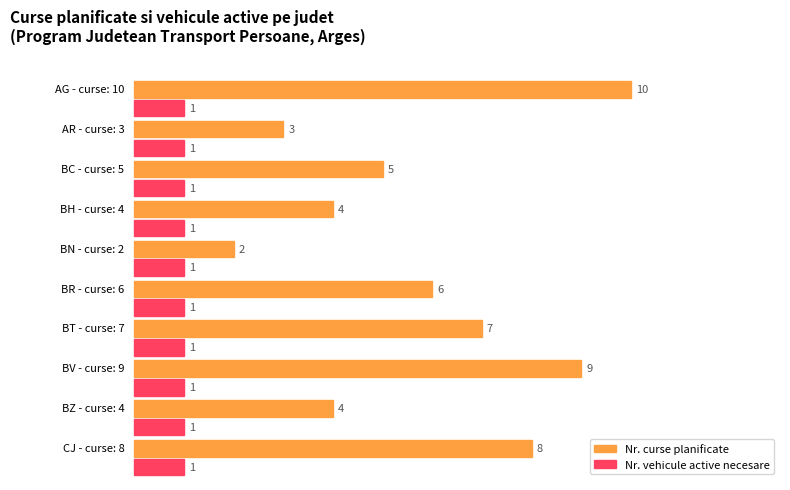

Which series changed the most between AG-3 and AG-8?

Nr. curse planificate